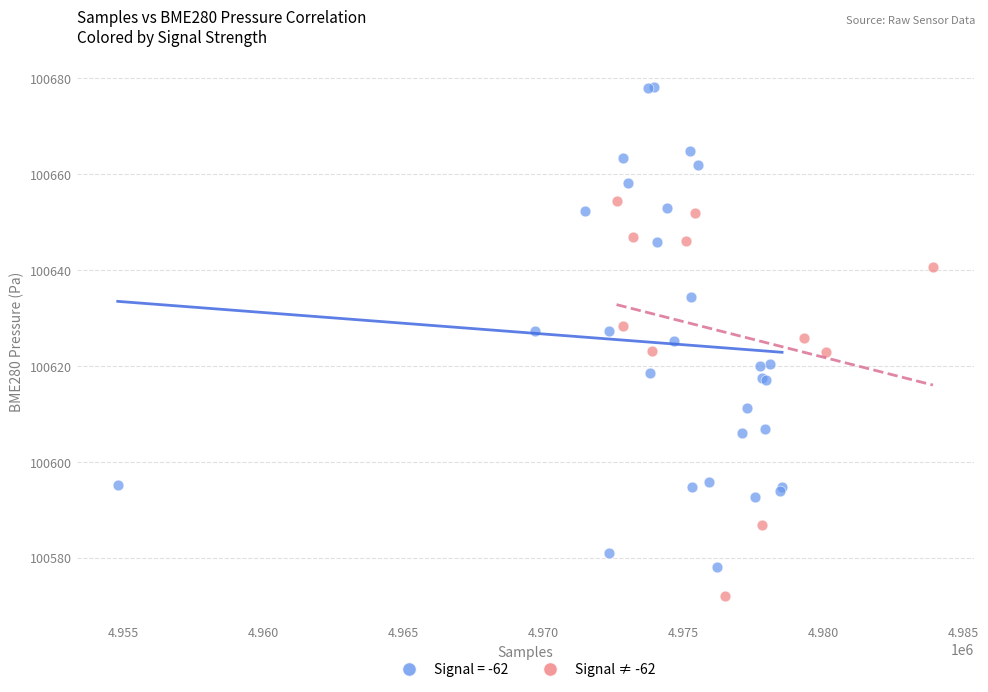

Which series contains the highest Y value?

Signal = -62